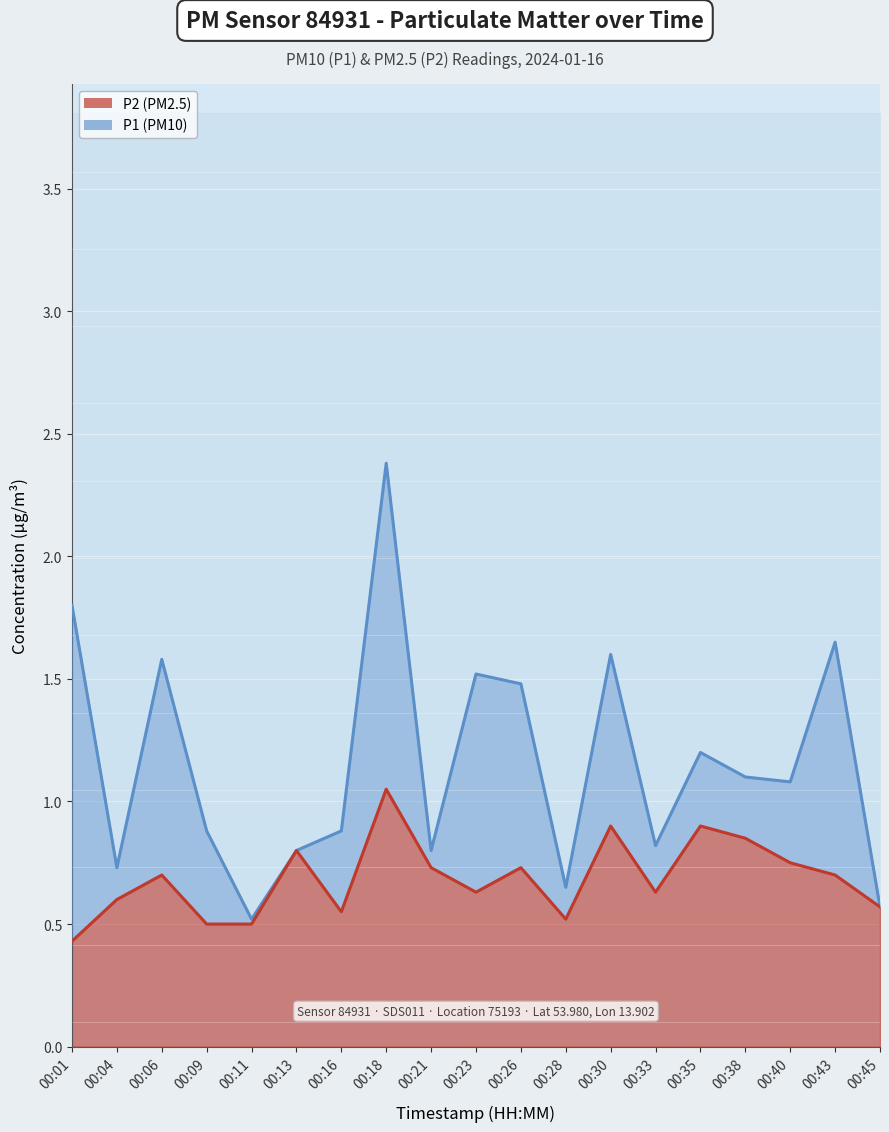

Rank the series by their average value, from lowest to highest.

P2 line, P1 line